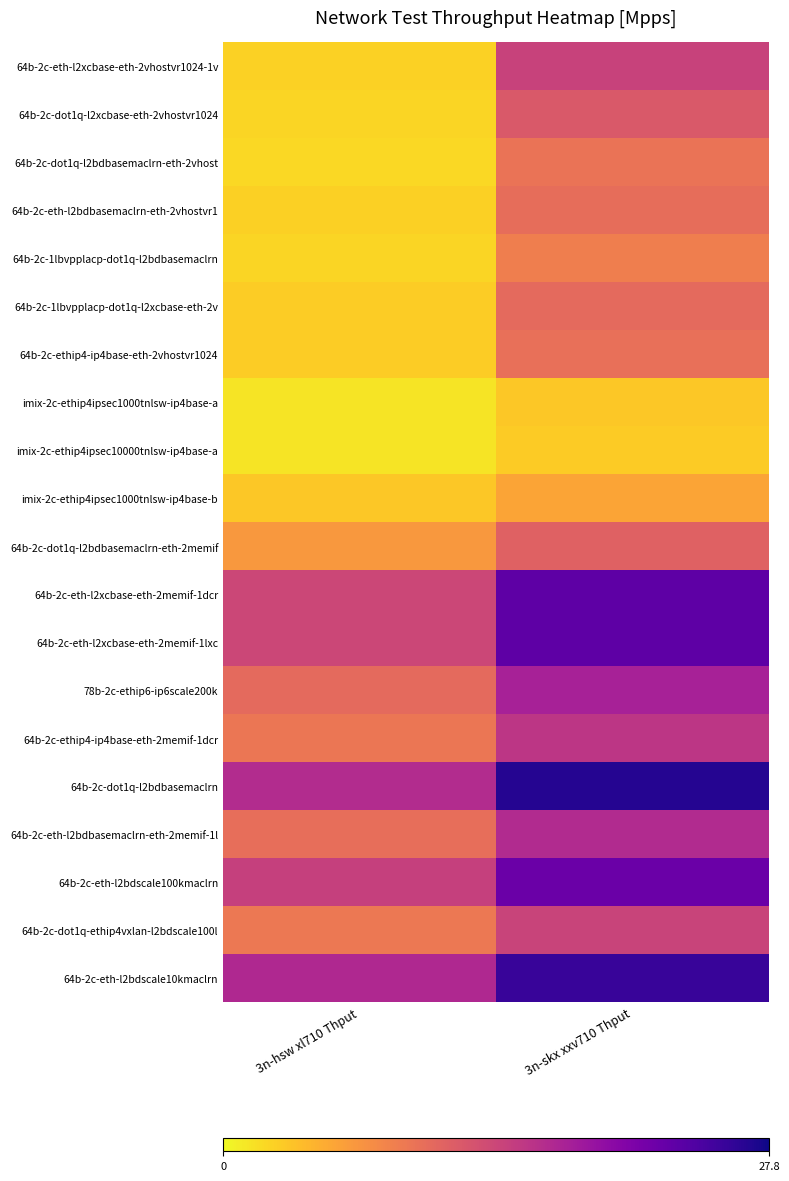

Reading left to right, what are all the values shown in this chart?

64b-2c-eth-l2xcbase-eth-2vhostvr1024-1v: 3n-hsw xl710 Thput=2.5	3n-skx xxv710 Thput=14.3
64b-2c-dot1q-l2xcbase-eth-2vhostvr1024: 3n-hsw xl710 Thput=2.3	3n-skx xxv710 Thput=12.1
64b-2c-dot1q-l2bdbasemaclrn-eth-2vhost: 3n-hsw xl710 Thput=2.1	3n-skx xxv710 Thput=9.7
64b-2c-eth-l2bdbasemaclrn-eth-2vhostvr1: 3n-hsw xl710 Thput=2.7	3n-skx xxv710 Thput=10.3
64b-2c-1lbvpplacp-dot1q-l2bdbasemaclrn: 3n-hsw xl710 Thput=2.3	3n-skx xxv710 Thput=8.7
64b-2c-1lbvpplacp-dot1q-l2xcbase-eth-2v: 3n-hsw xl710 Thput=2.9	3n-skx xxv710 Thput=10.5
64b-2c-ethip4-ip4base-eth-2vhostvr1024: 3n-hsw xl710 Thput=2.9	3n-skx xxv710 Thput=10.0
imix-2c-ethip4ipsec1000tnlsw-ip4base-a: 3n-hsw xl710 Thput=1.4	3n-skx xxv710 Thput=3.2
imix-2c-ethip4ipsec10000tnlsw-ip4base-a: 3n-hsw xl710 Thput=1.4	3n-skx xxv710 Thput=3.0
imix-2c-ethip4ipsec1000tnlsw-ip4base-b: 3n-hsw xl710 Thput=3.2	3n-skx xxv710 Thput=5.7
64b-2c-dot1q-l2bdbasemaclrn-eth-2memif: 3n-hsw xl710 Thput=6.6	3n-skx xxv710 Thput=11.3
64b-2c-eth-l2xcbase-eth-2memif-1dcr: 3n-hsw xl710 Thput=13.8	3n-skx xxv710 Thput=23.1
64b-2c-eth-l2xcbase-eth-2memif-1lxc: 3n-hsw xl710 Thput=13.8	3n-skx xxv710 Thput=23.1
78b-2c-ethip6-ip6scale200k: 3n-hsw xl710 Thput=10.6	3n-skx xxv710 Thput=17.6
64b-2c-ethip4-ip4base-eth-2memif-1dcr: 3n-hsw xl710 Thput=9.5	3n-skx xxv710 Thput=15.5
64b-2c-dot1q-l2bdbasemaclrn: 3n-hsw xl710 Thput=16.4	3n-skx xxv710 Thput=26.6
64b-2c-eth-l2bdbasemaclrn-eth-2memif-1l: 3n-hsw xl710 Thput=10.2	3n-skx xxv710 Thput=16.5
64b-2c-eth-l2bdscale100kmaclrn: 3n-hsw xl710 Thput=14.5	3n-skx xxv710 Thput=22.2
64b-2c-dot1q-ethip4vxlan-l2bdscale100l: 3n-hsw xl710 Thput=9.3	3n-skx xxv710 Thput=14.1
64b-2c-eth-l2bdscale10kmaclrn: 3n-hsw xl710 Thput=16.8	3n-skx xxv710 Thput=25.5